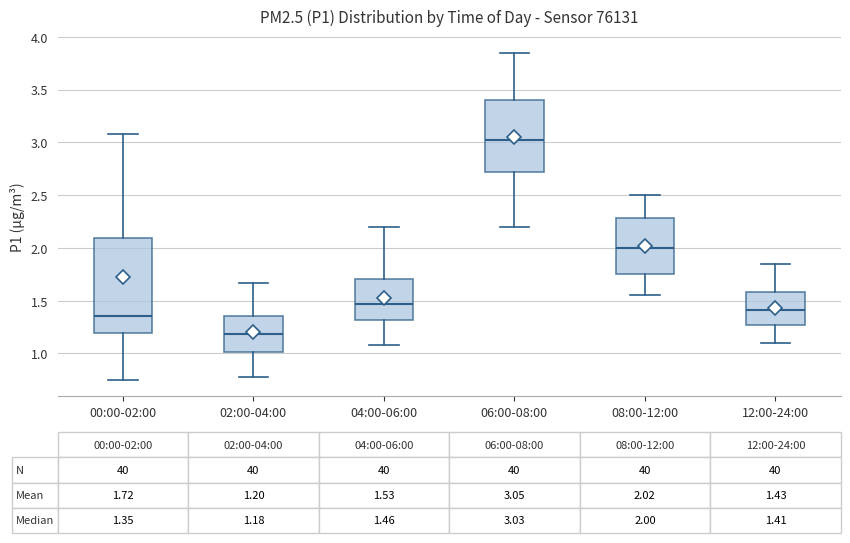

Which box is the tallest, from its lower edge to its upper edge?

00:00-02:00